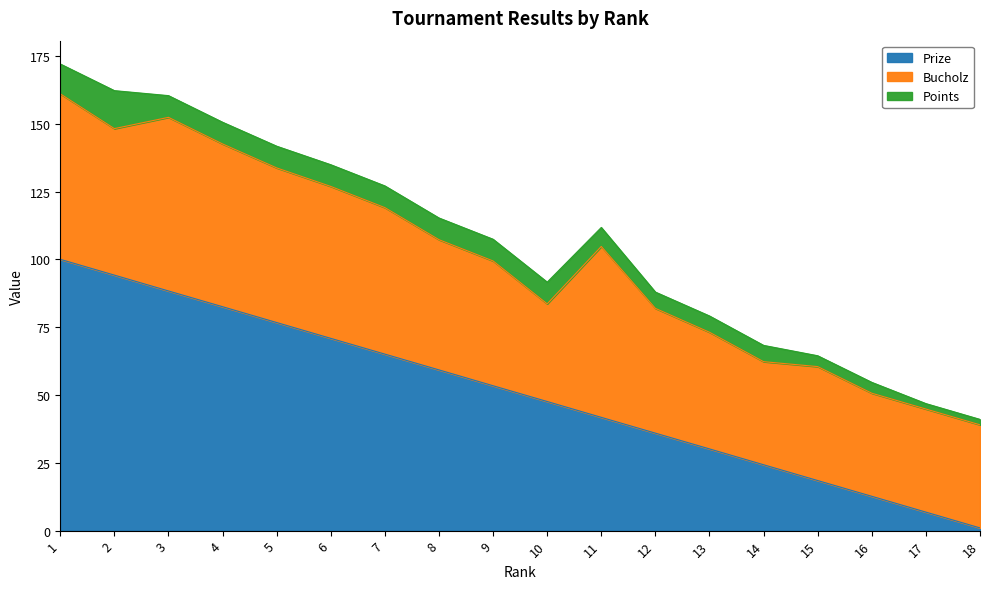

How many lines are shown in the chart?

3